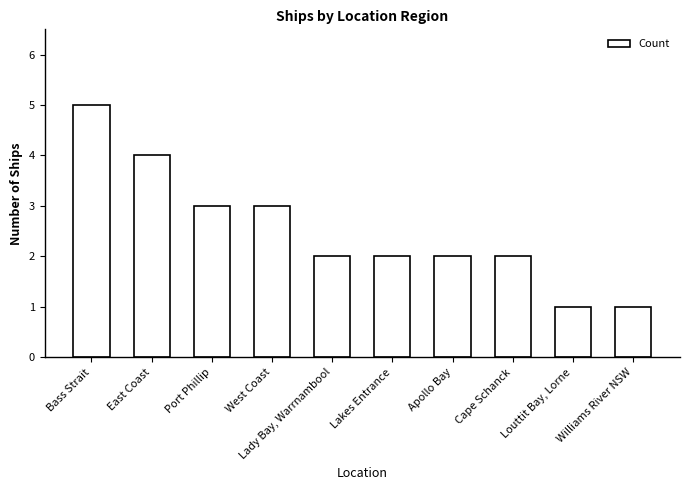

How many bars are there in total?

10